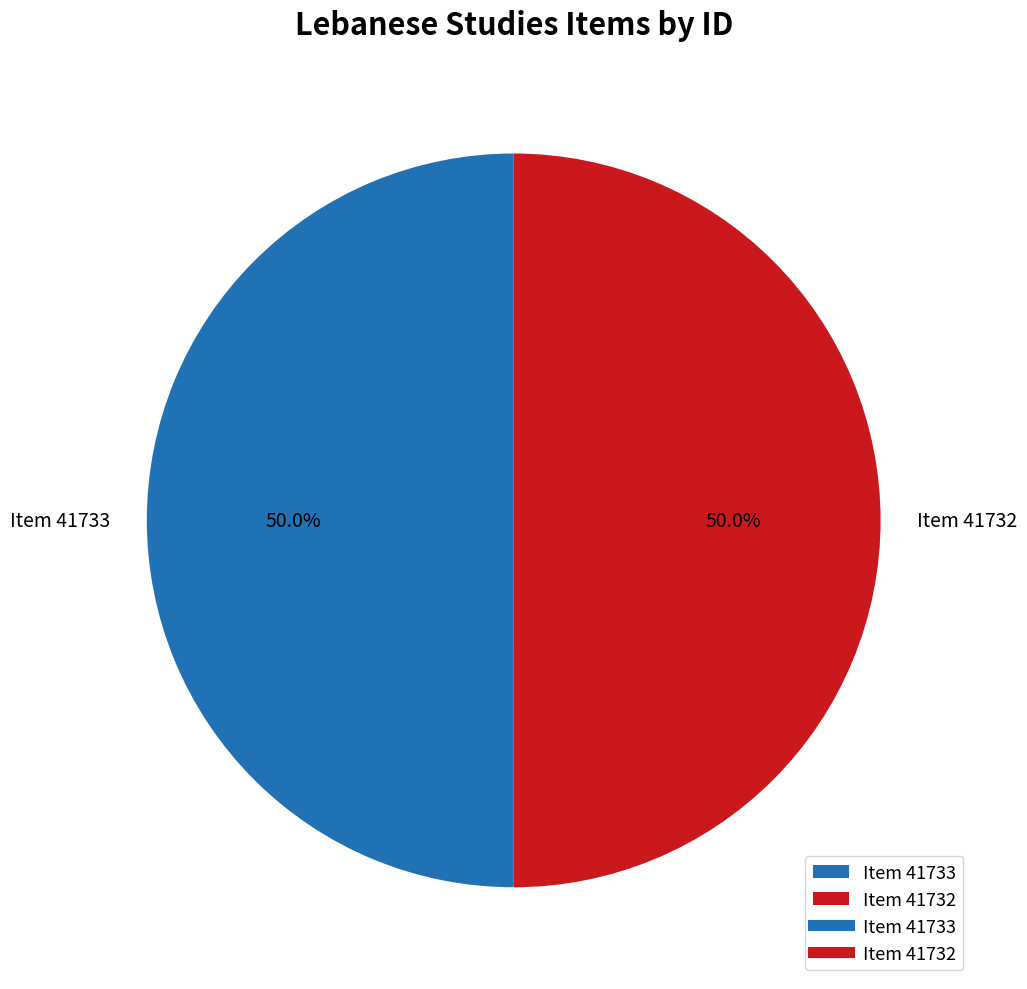

What is the ratio of the value at Item 41732 to the value at Item 41733?

1.0